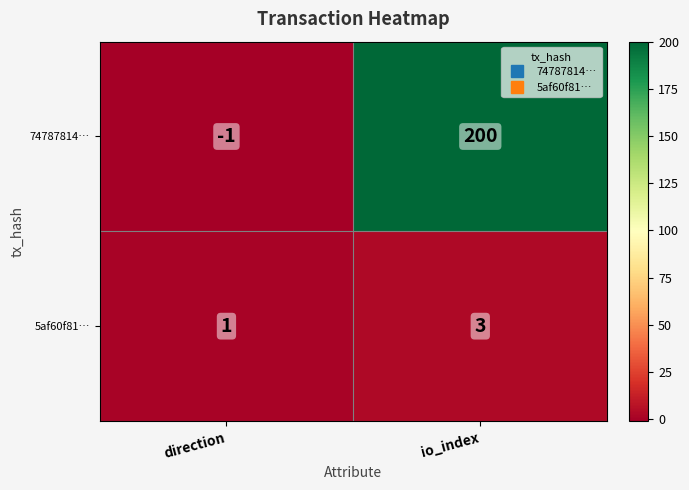

What is the sum of the 74787814… values at direction and io_index?

199